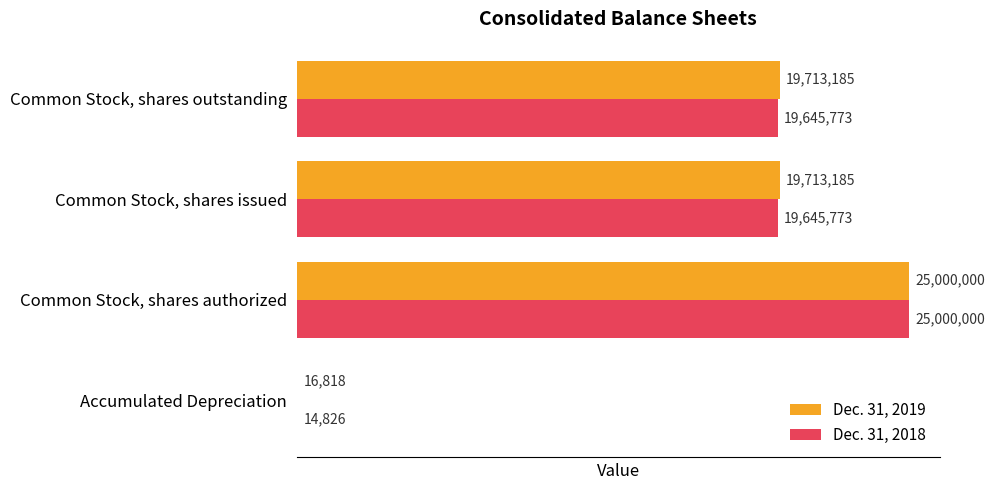

Is it true that Dec. 31, 2018 equals 19645773 at Common Stock, shares issued?

True